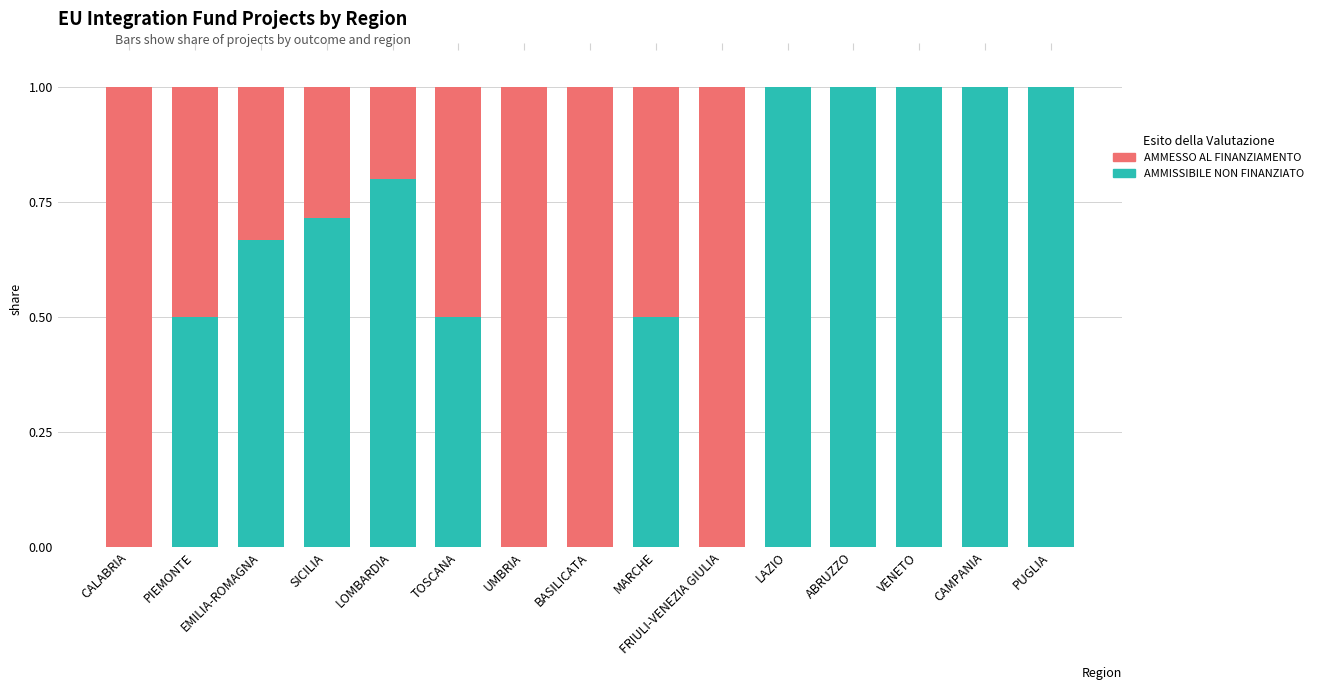

Which series has the widest spread of values?

AMMISSIBILE NON FINANZIATO